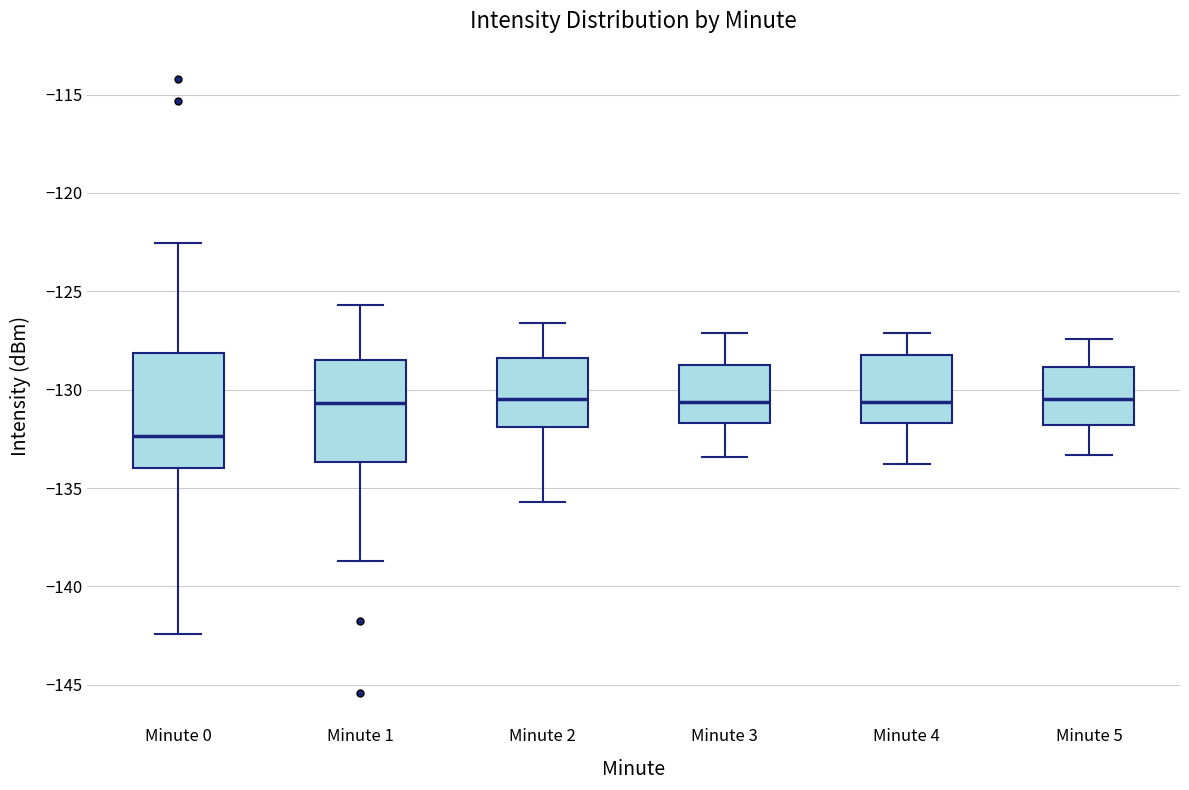

Reading left to right, read every box against the y-axis: the position of its median line, the range the box covers, and the ends of its whiskers. The values are not printed on the chart, so give them approximately, as read against the axis.

Minute 0: median -132.5, box -134.0 to -128.0, whiskers -142.5 to -122.5
Minute 1: median -130.5, box -133.5 to -128.5, whiskers -138.5 to -125.5
Minute 2: median -130.5, box -132.0 to -128.5, whiskers -135.5 to -126.5
Minute 3: median -130.5, box -131.5 to -128.5, whiskers -133.5 to -127.0
Minute 4: median -130.5, box -131.5 to -128.0, whiskers -134.0 to -127.0
Minute 5: median -130.5, box -132.0 to -129.0, whiskers -133.5 to -127.5